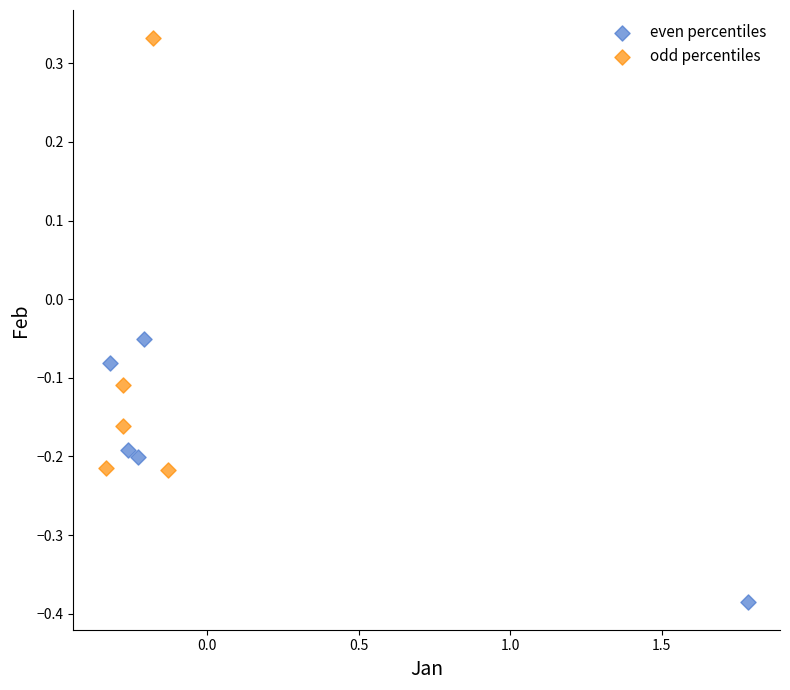

Which series reaches the minimum Y coordinate?

even percentiles